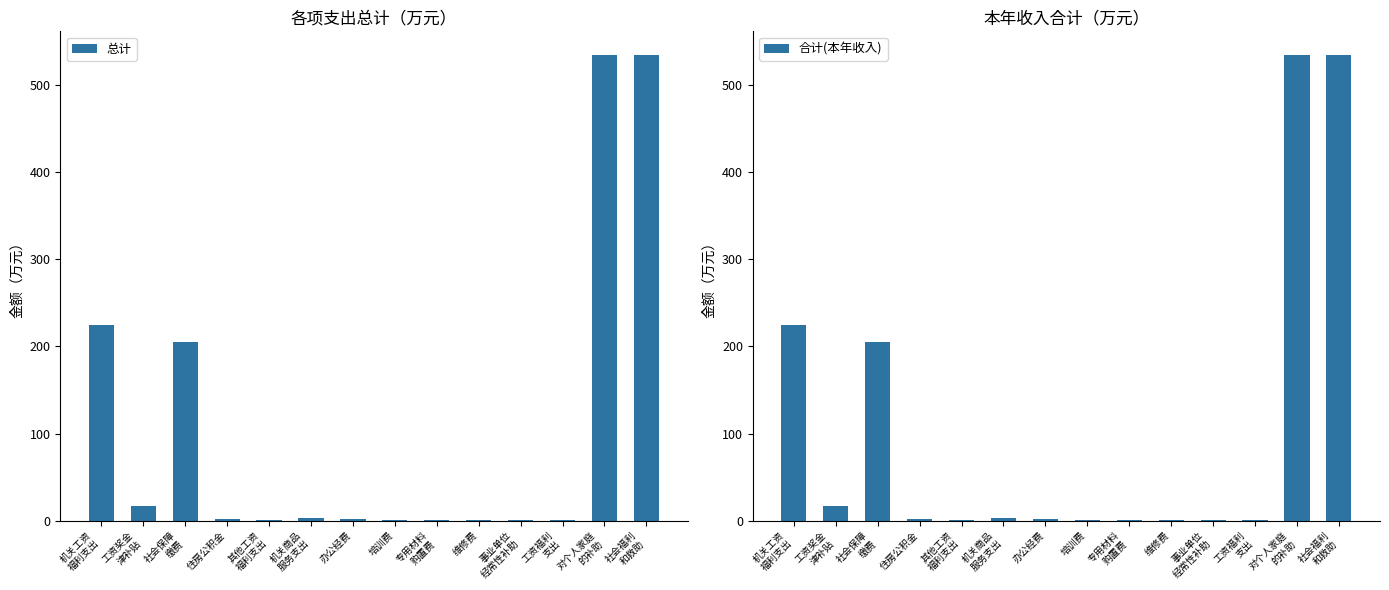

What are all the series names shown in the legend?

总计, 合计(本年收入)